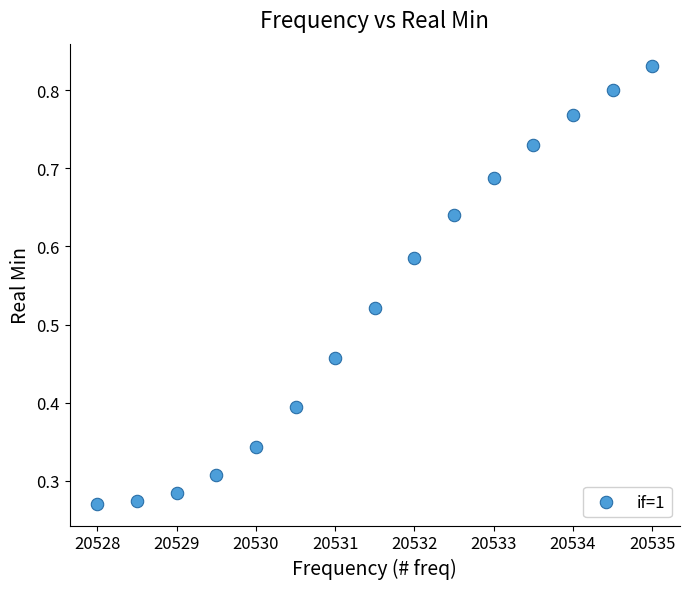

What is the range of X values (max minus min)?

7.0